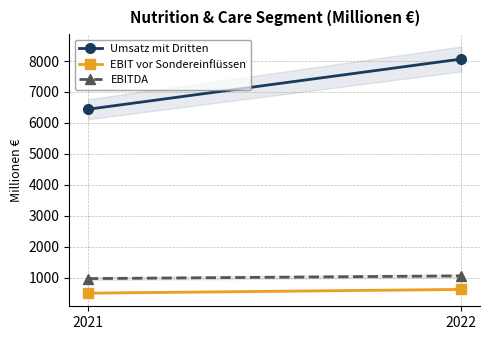

What is the minimum value for EBIT vor Sondereinflüssen?

497